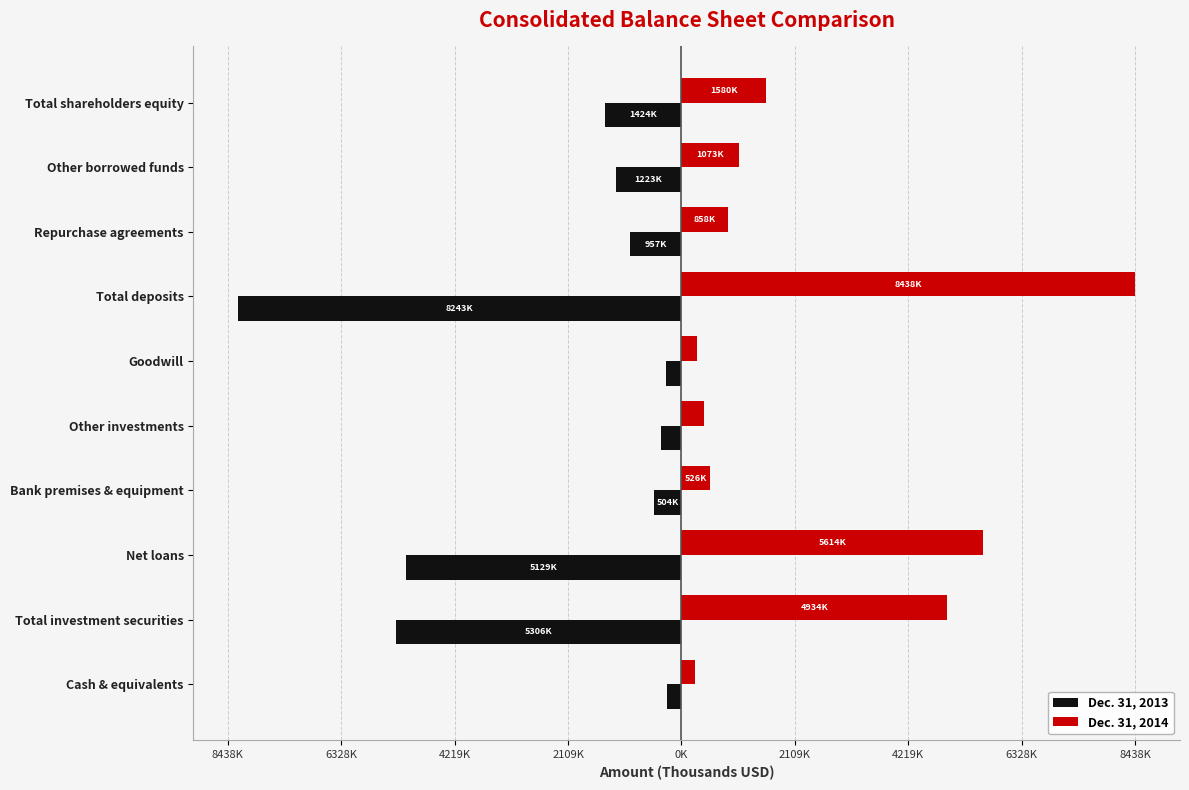

Reading left to right, transcribe all the data shown in this chart.

Dec. 31, 2013: -274785	-5306979	-5129074	-504842	-388563	-282532	-8243425	-957381	-1223950	-1424408
Dec. 31, 2014: 255146	4934363	5614417	526423	420670	282532	8438625	858350	1073944	1580658